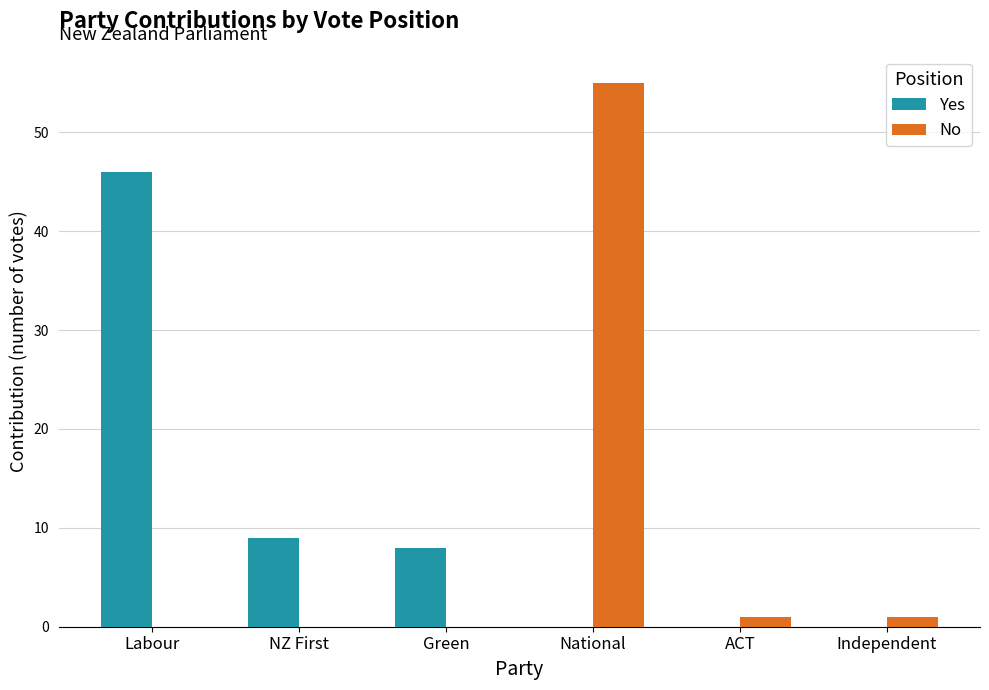

True or false: No has a value of 34 at National.

False